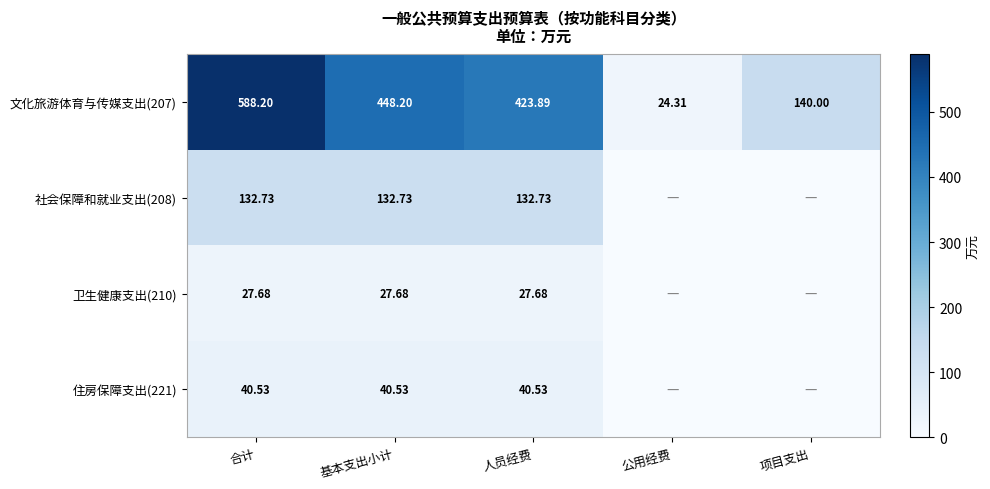

Is it true that 文化旅游体育与传媒支出(207) equals 448.2 at 基本支出小计?

True